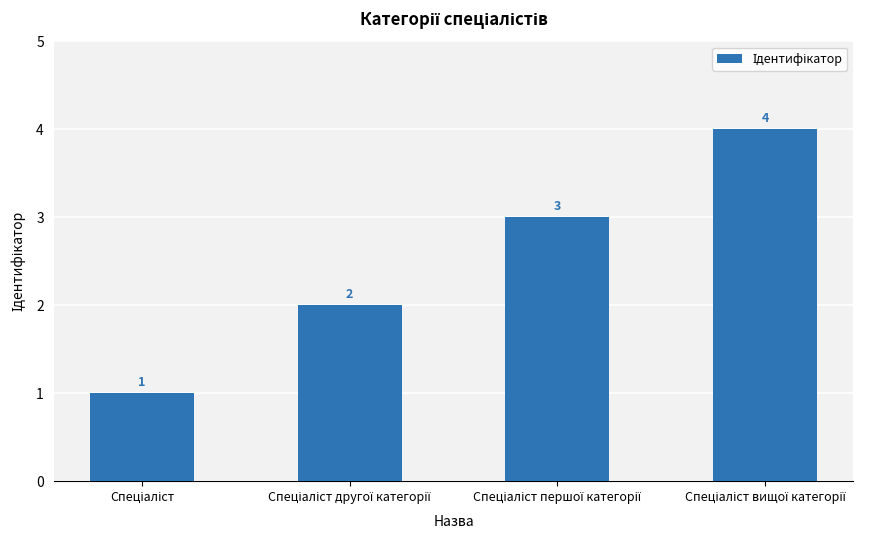

Count the values in the range 2 to 4.

3